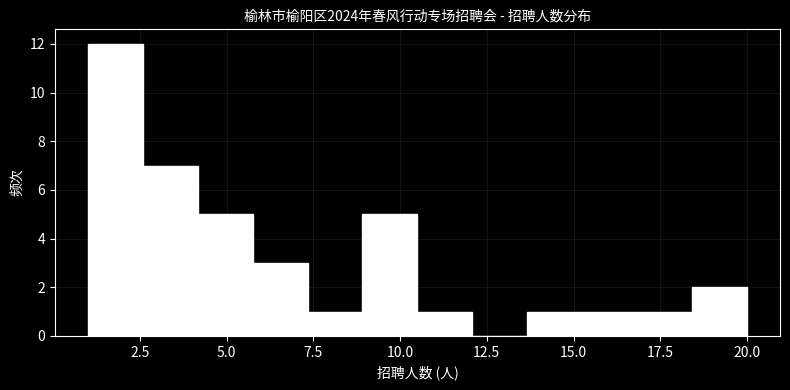

Around what value on the x-axis is the tallest bar? Give the approximate position of its centre, as read against the axis.

2.0